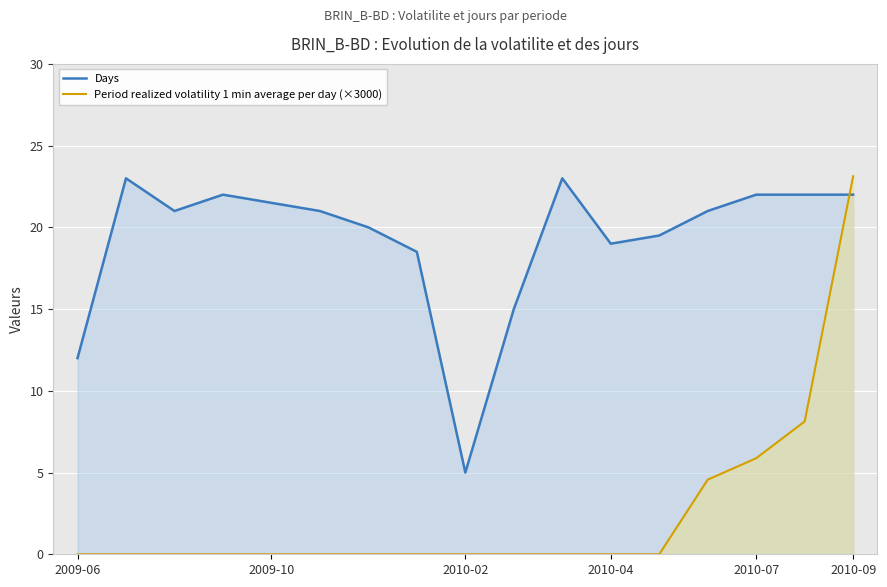

Which series has the widest spread of values?

Period realized volatility 1 min average per day (×3000)